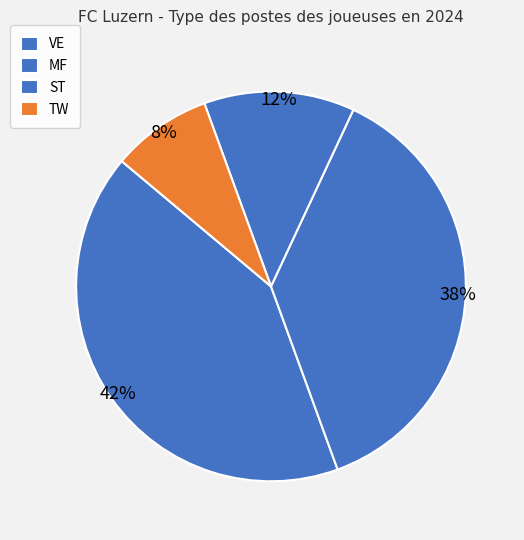

Count the number of slices in the pie.

4